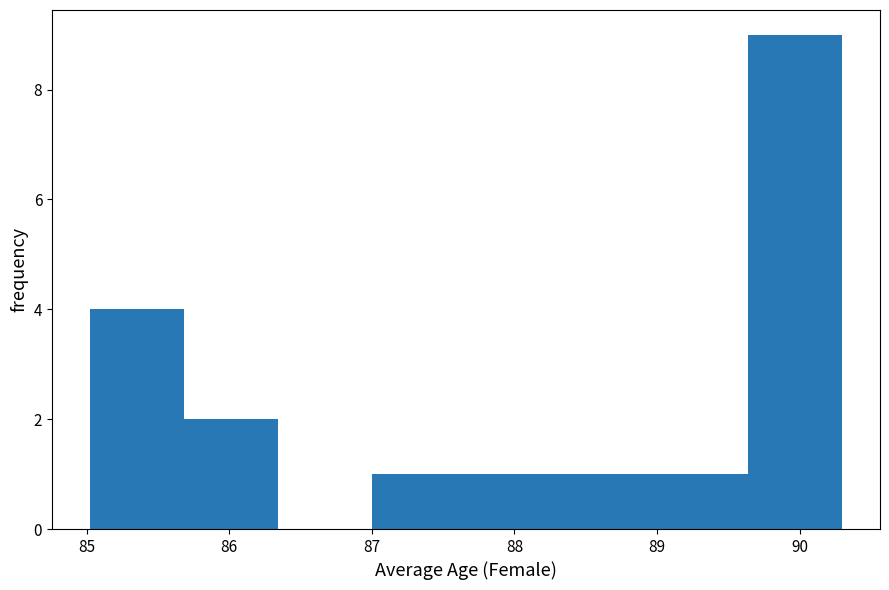

Reading left to right, list every bar in this chart as the range it spans on the x-axis followed by its height. Neither the bar edges nor the heights are printed on the chart, so give them approximately, as read against the axes.

85.02 to 85.68: 4
85.68 to 86.34: 2
86.34 to 87.00: 0
87.00 to 87.66: 1
87.66 to 88.32: 1
88.32 to 88.98: 1
88.98 to 89.64: 1
89.64 to 90.30: 9